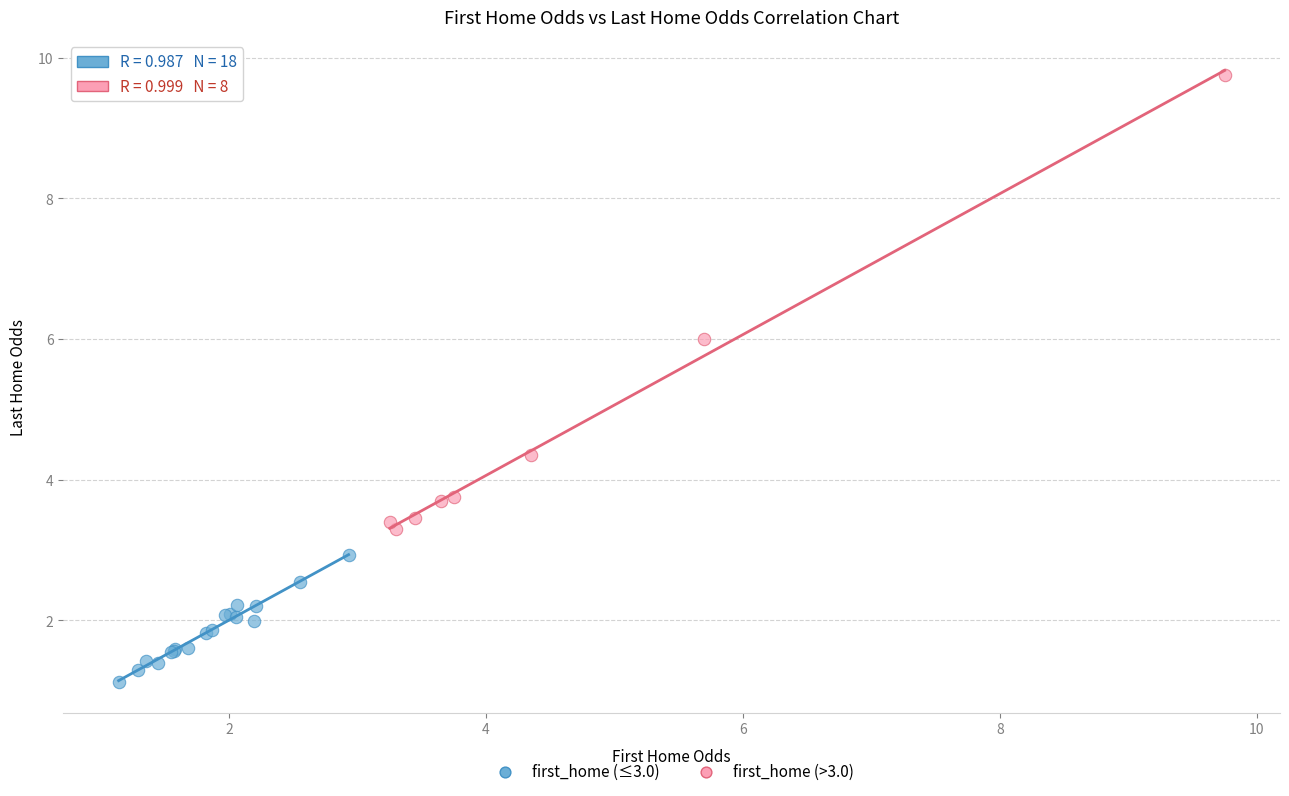

Which series contains the highest Y value?

first_home (>3.0)